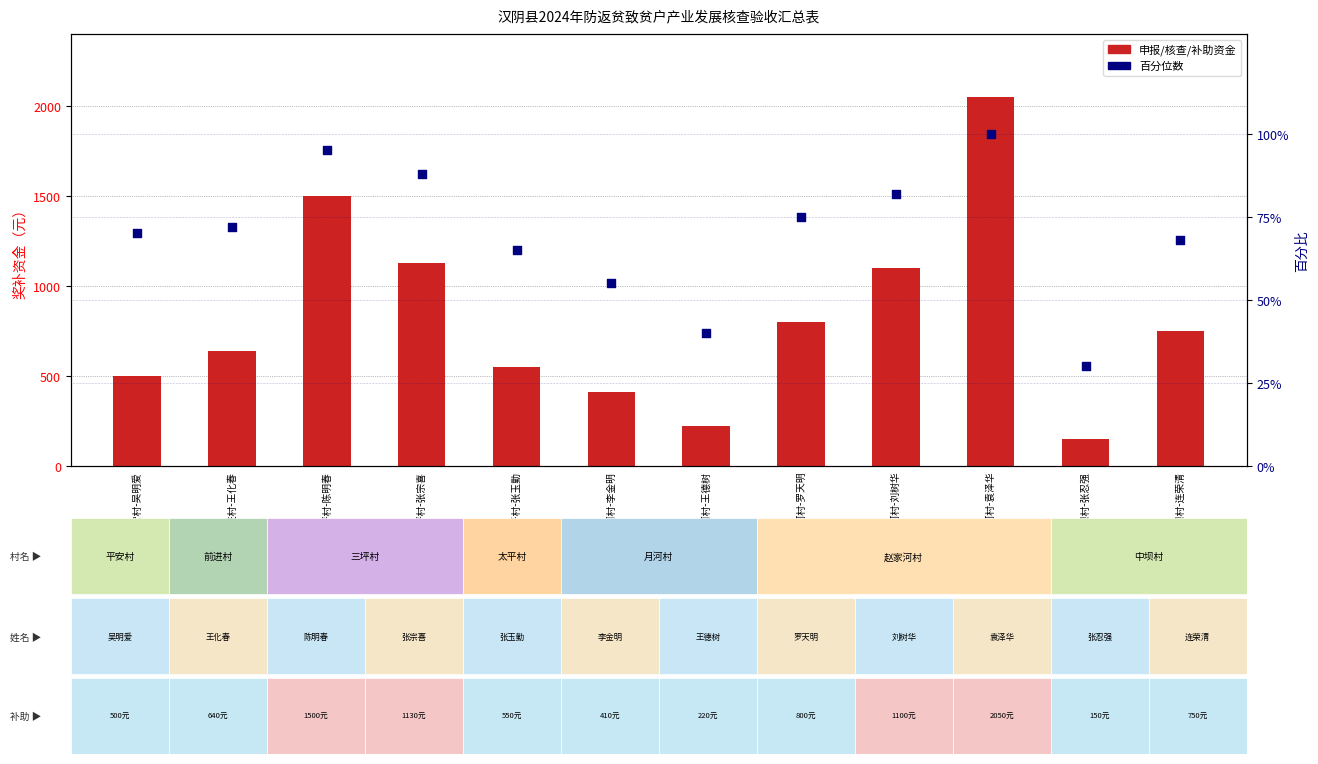

Which series reaches the maximum Y coordinate?

申报奖补资金